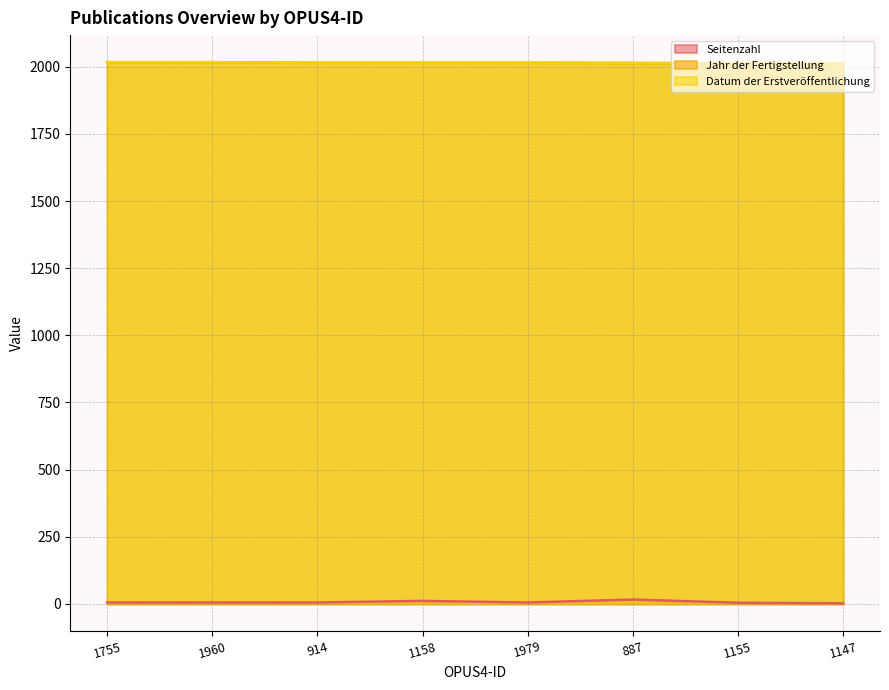

True or false: Jahr der Fertigstellung has more than 0 interior local peaks.

False